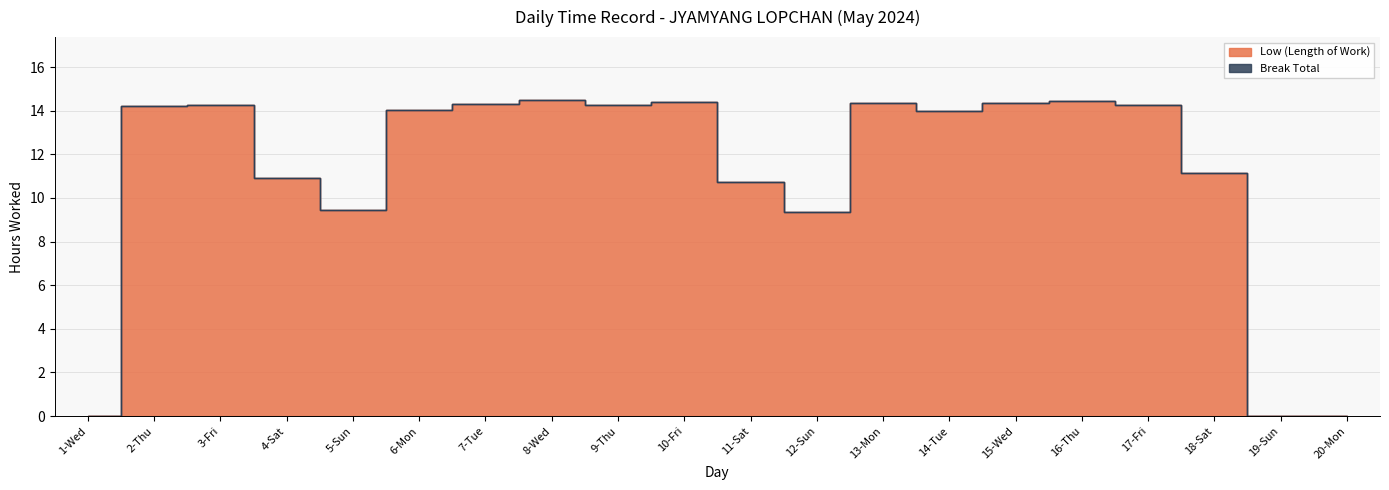

Is it true that the value at 16-Thu is 14.4?

True